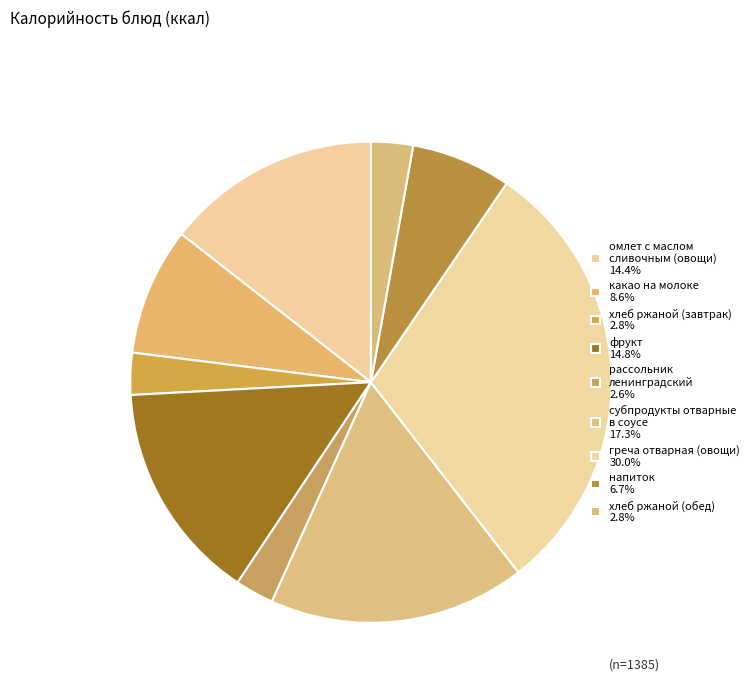

True or false: фрукт accounts for 15% of the total.

True